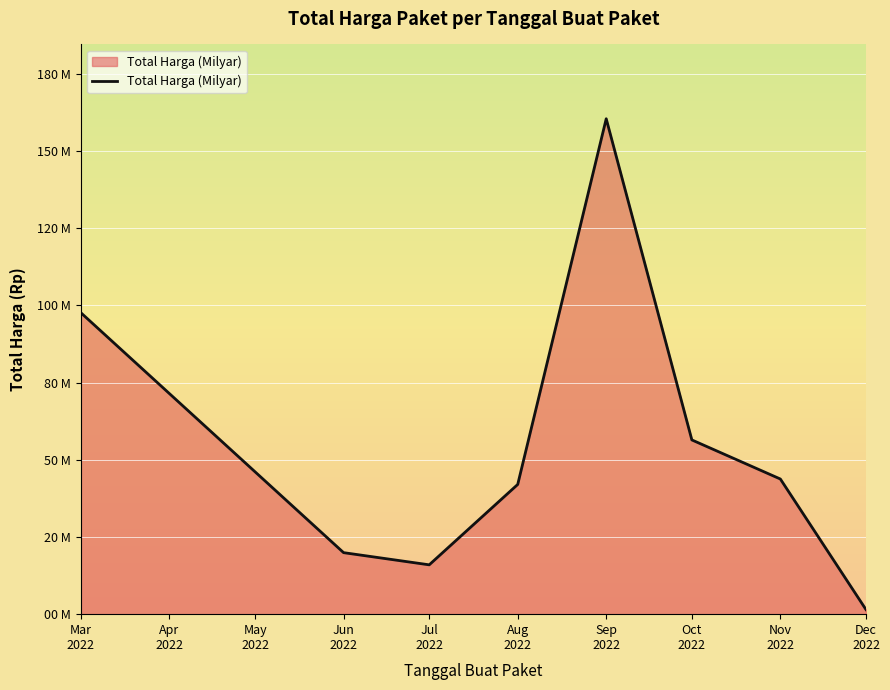

True or false: the data has more than 2 interior local peaks.

False